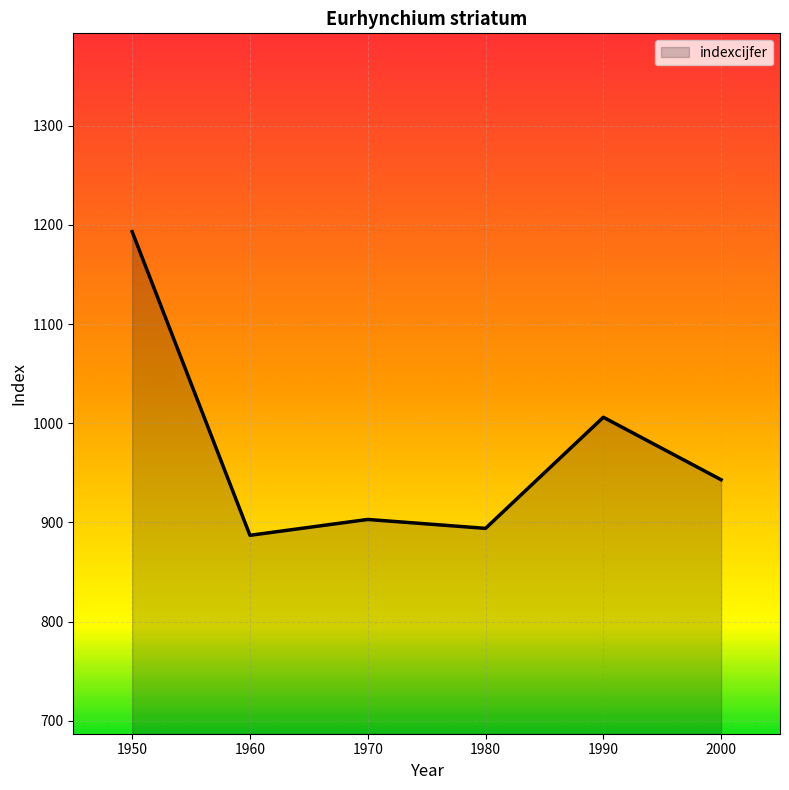

The chart shows a value of 1450 at 1980. True or false?

False